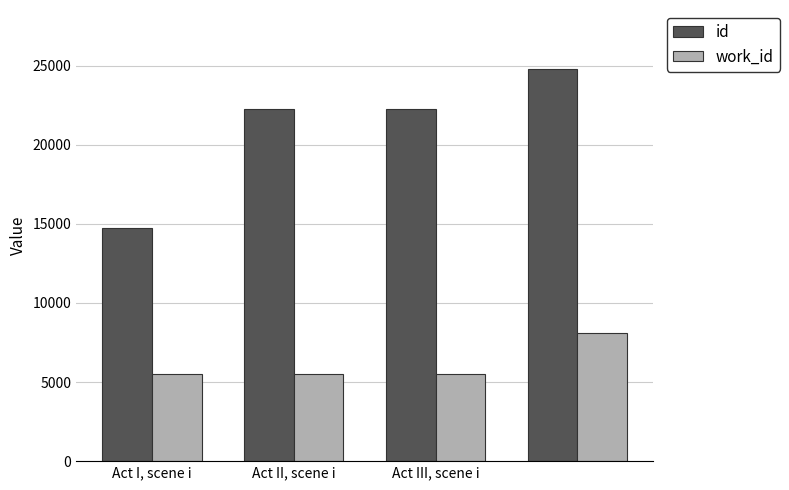

Count the work_id values in the range 5494 to 8122.

4